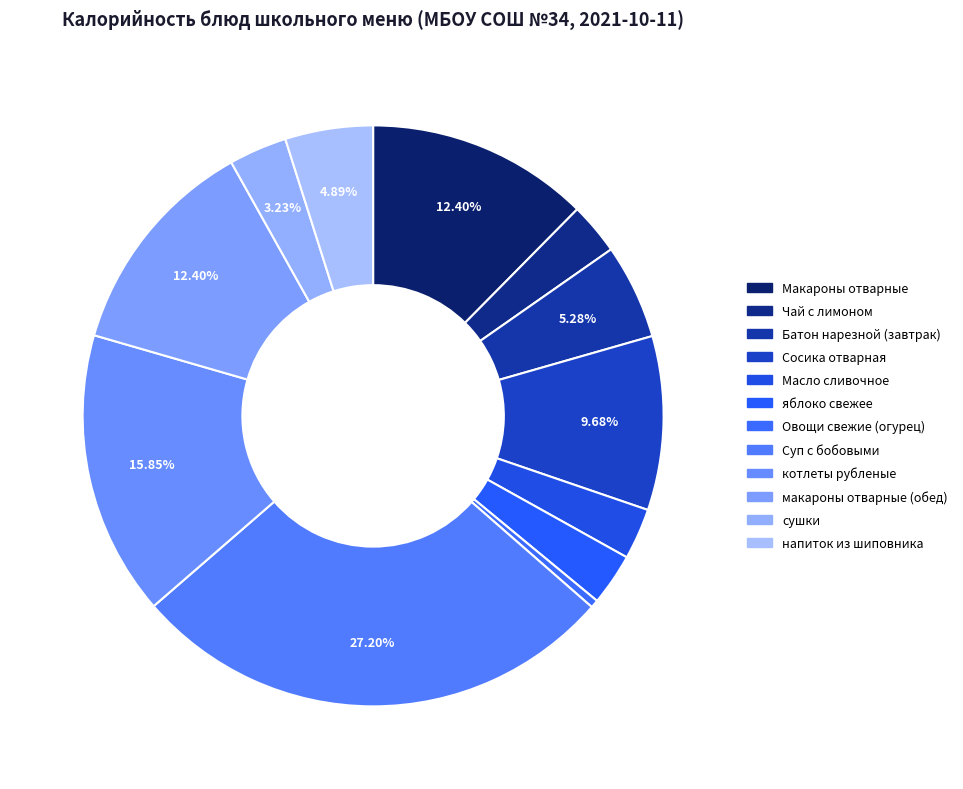

The Суп с бобовыми slice represents 27% of the pie. True or false?

True